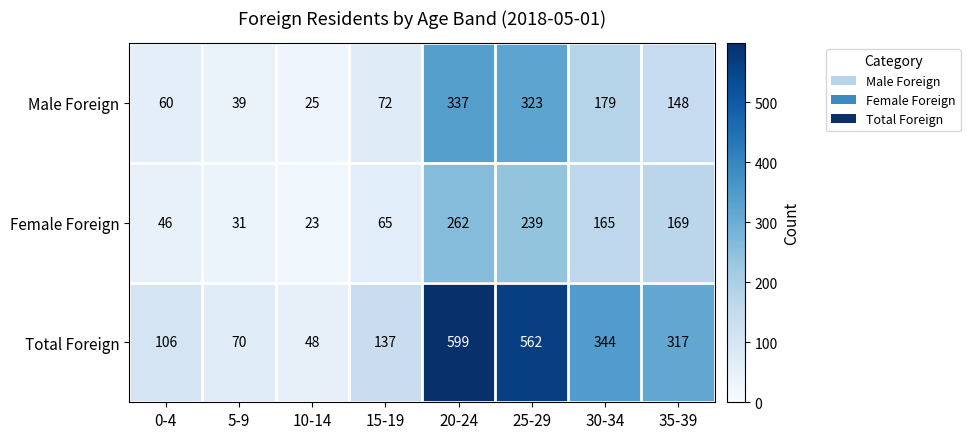

At how many categories does at least one series exceed 84?

6